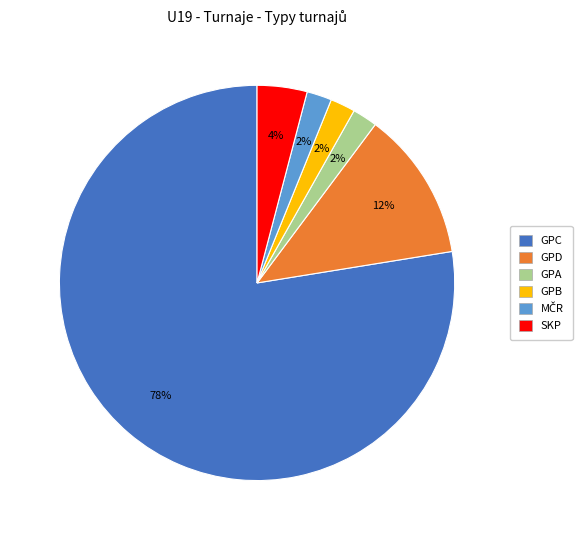

What is the ratio of the value at GPA to the value at SKP?

0.5